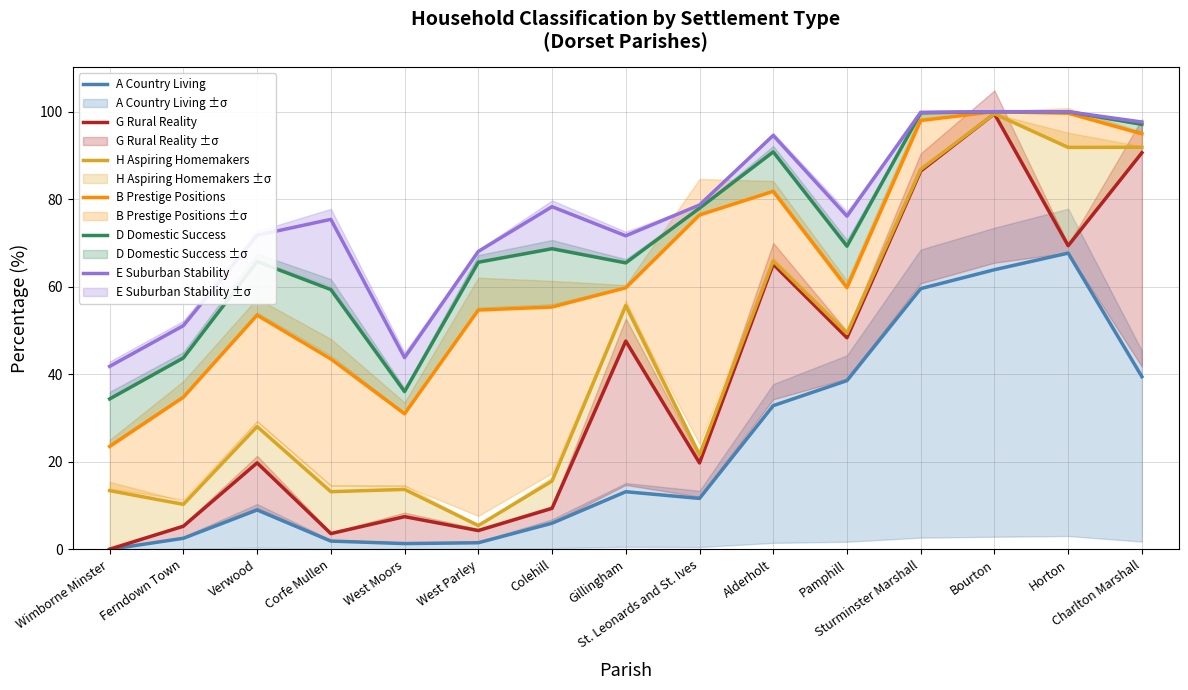

Reading left to right, extract all data points from this chart.

A Country Living: Wimborne Minster=0.0	Ferndown Town=2.5	Verwood=9.0	Corfe Mullen=1.9	West Moors=1.3	West Parley=1.5	Colehill=6.0	Gillingham=13.2	St. Leonards and St. Ives=11.6	Alderholt=32.8	Pamphill=38.6	Sturminster Marshall=59.6	Bourton=63.9	Horton=67.7	Charlton Marshall=39.5
G Rural Reality: Wimborne Minster=0.0	Ferndown Town=5.3	Verwood=19.8	Corfe Mullen=3.6	West Moors=7.5	West Parley=4.3	Colehill=9.4	Gillingham=47.6	St. Leonards and St. Ives=19.8	Alderholt=65.2	Pamphill=48.4	Sturminster Marshall=86.5	Bourton=99.5	Horton=69.4	Charlton Marshall=90.6
H Aspiring Homemakers: Wimborne Minster=13.4	Ferndown Town=10.3	Verwood=28.1	Corfe Mullen=13.2	West Moors=13.7	West Parley=5.4	Colehill=15.6	Gillingham=55.7	St. Leonards and St. Ives=21.6	Alderholt=65.9	Pamphill=49.3	Sturminster Marshall=86.8	Bourton=99.5	Horton=91.8	Charlton Marshall=91.9
B Prestige Positions: Wimborne Minster=23.5	Ferndown Town=34.8	Verwood=53.5	Corfe Mullen=43.5	West Moors=31.0	West Parley=54.7	Colehill=55.4	Gillingham=59.8	St. Leonards and St. Ives=76.4	Alderholt=81.8	Pamphill=59.8	Sturminster Marshall=98.0	Bourton=100.0	Horton=99.7	Charlton Marshall=95.0
D Domestic Success: Wimborne Minster=34.4	Ferndown Town=43.7	Verwood=65.8	Corfe Mullen=59.4	West Moors=36.1	West Parley=65.6	Colehill=68.7	Gillingham=65.5	St. Leonards and St. Ives=78.0	Alderholt=90.8	Pamphill=69.3	Sturminster Marshall=99.8	Bourton=100.0	Horton=100.0	Charlton Marshall=97.1
E Suburban Stability: Wimborne Minster=41.8	Ferndown Town=51.1	Verwood=71.8	Corfe Mullen=75.4	West Moors=43.8	West Parley=68.1	Colehill=78.3	Gillingham=71.7	St. Leonards and St. Ives=78.7	Alderholt=94.6	Pamphill=76.1	Sturminster Marshall=99.9	Bourton=100.0	Horton=100.0	Charlton Marshall=97.7